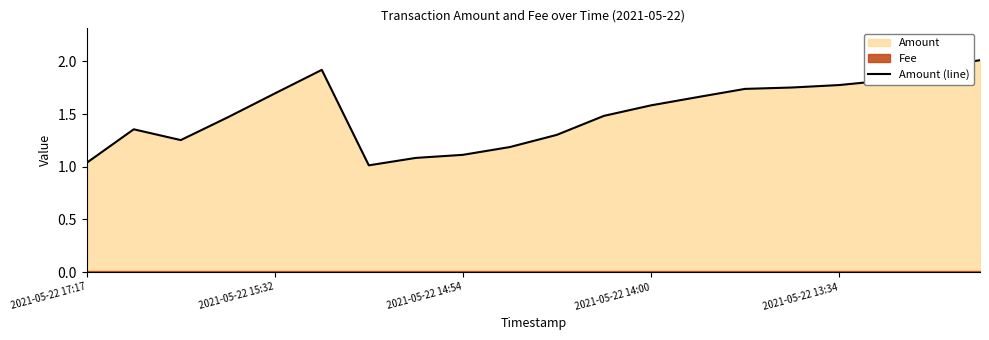

True or false: Amount (line) has a value of 1.1 at 2021-05-22 14:54.

True